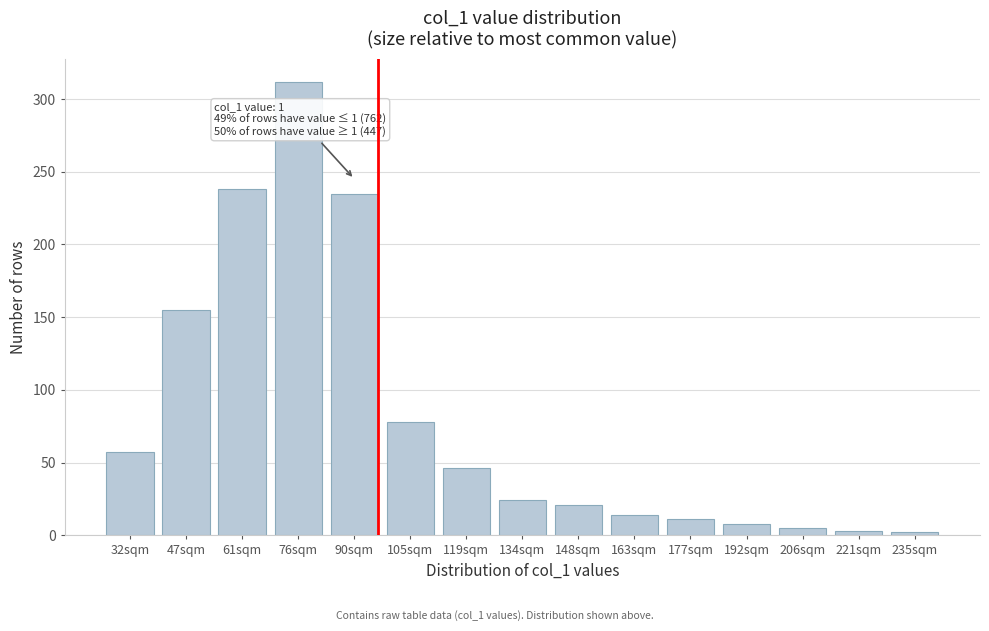

True or false: the data shows 33 at 105sqm.

False